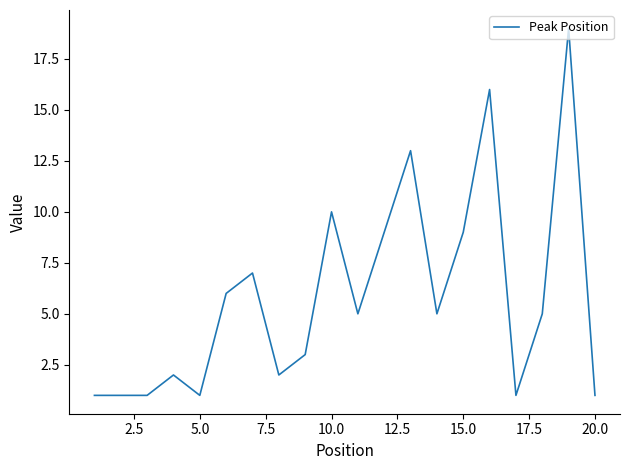

What is the difference between the maximum and minimum values?

18